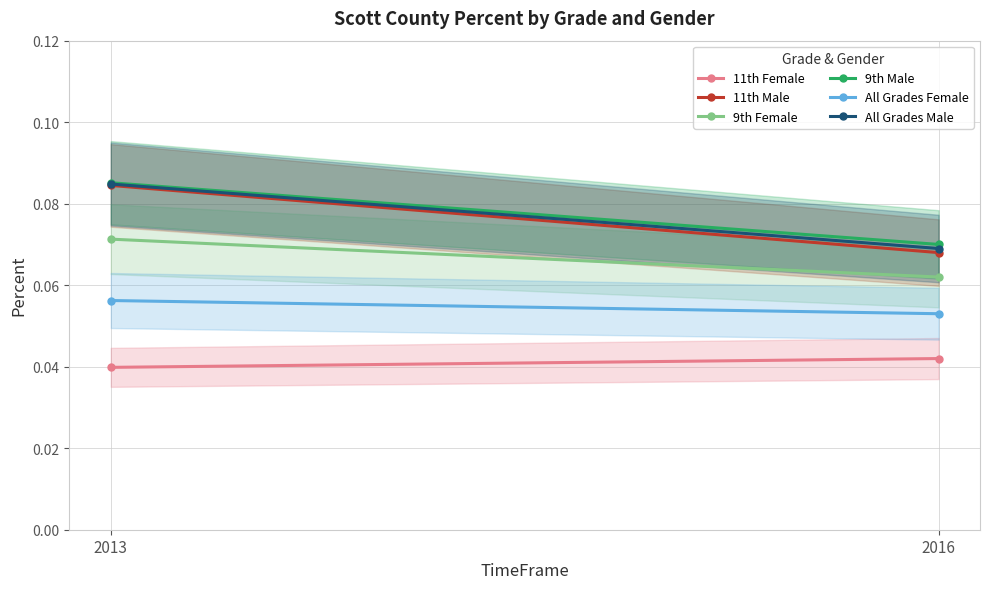

Which series has the largest range (max minus min)?

11th Male